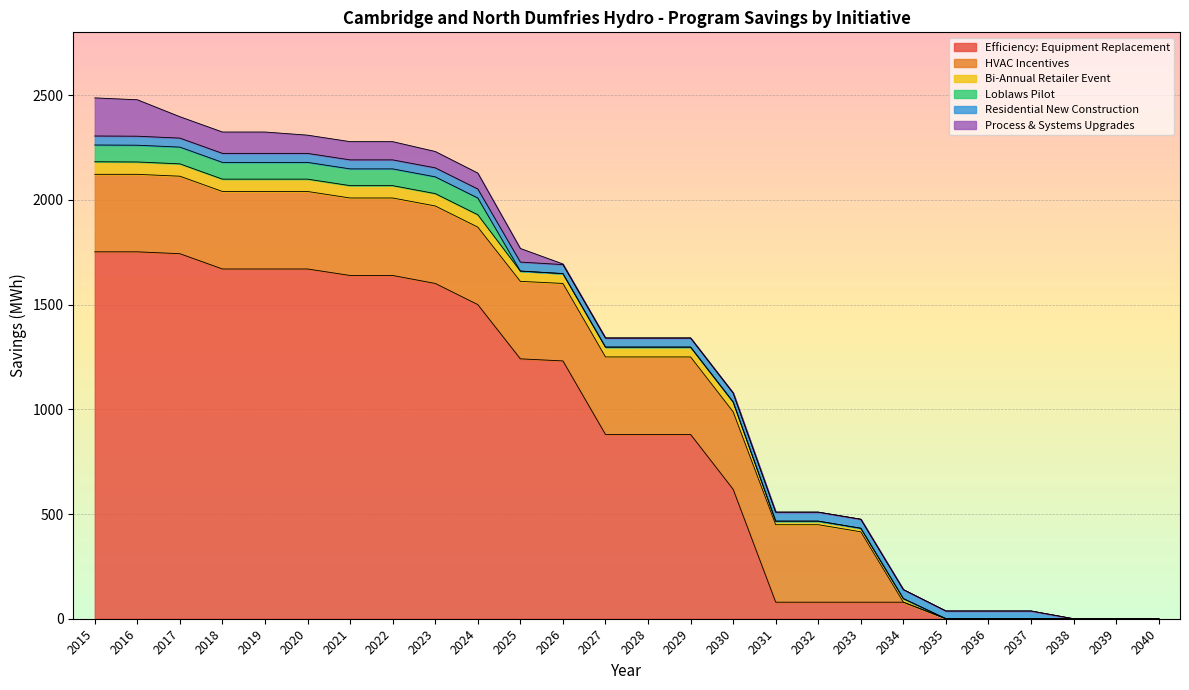

Does the chart display data point markers on the line(s)?

No